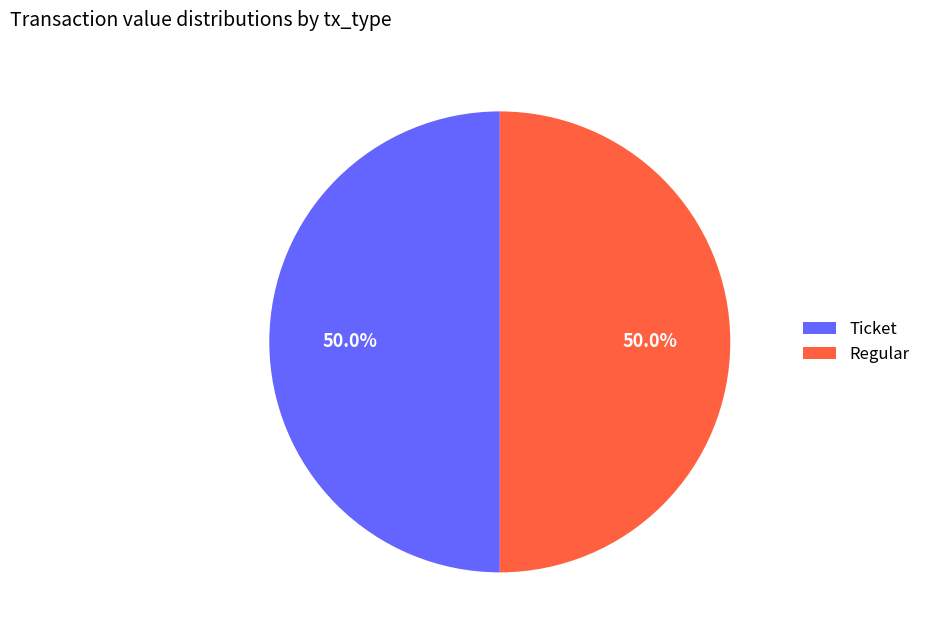

How many segments does this pie chart have?

2